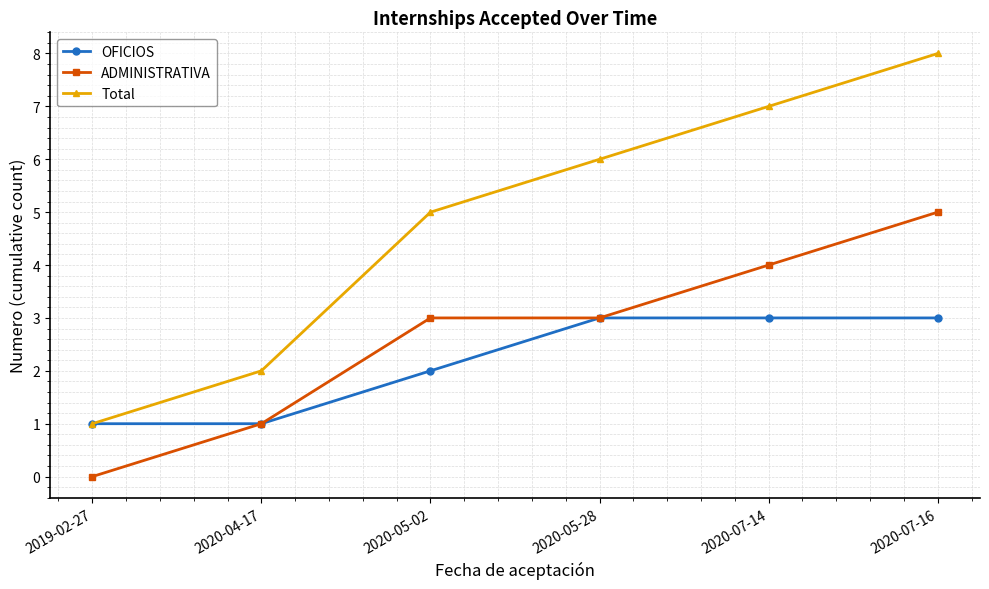

What position from the right is 2020-04-17?

5